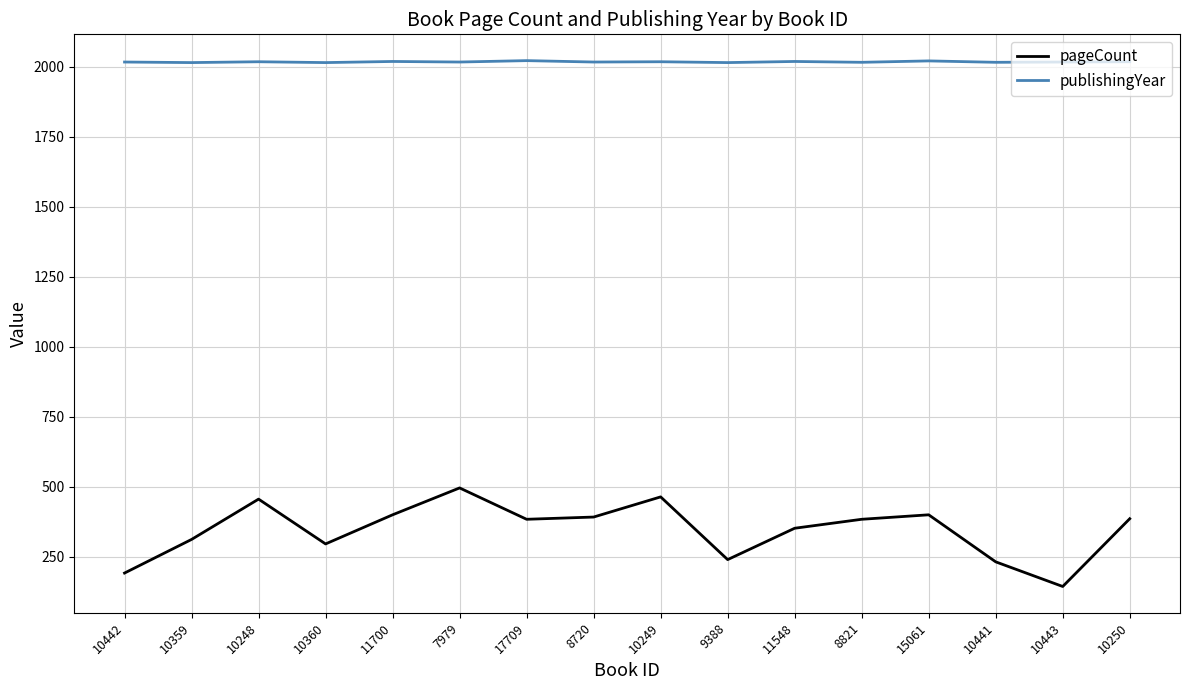

True or false: publishingYear has a value of 2941 at 10248.

False